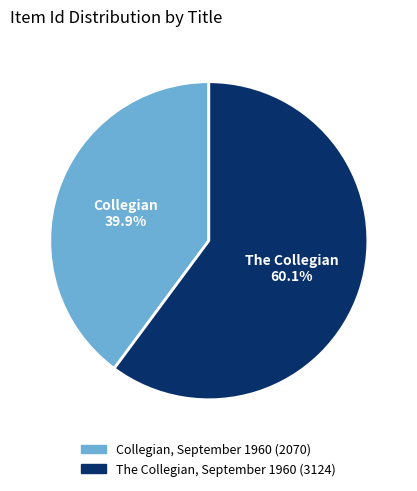

To the nearest percent, what portion does The Collegian, September 1960 represent?

60%